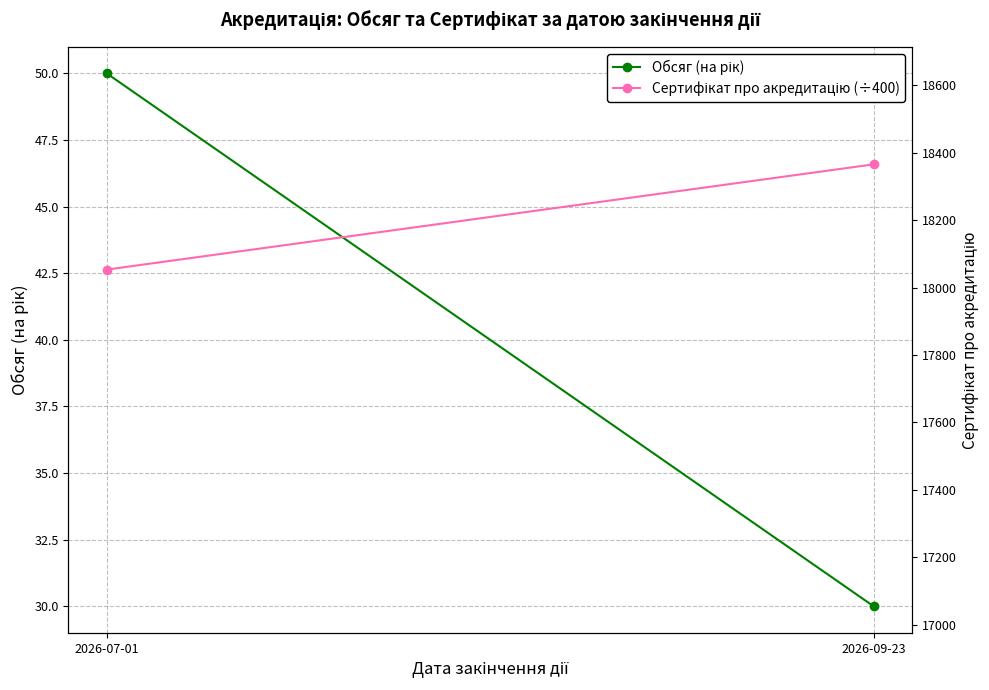

What is the label of the 2nd point from the left?

2026-09-23